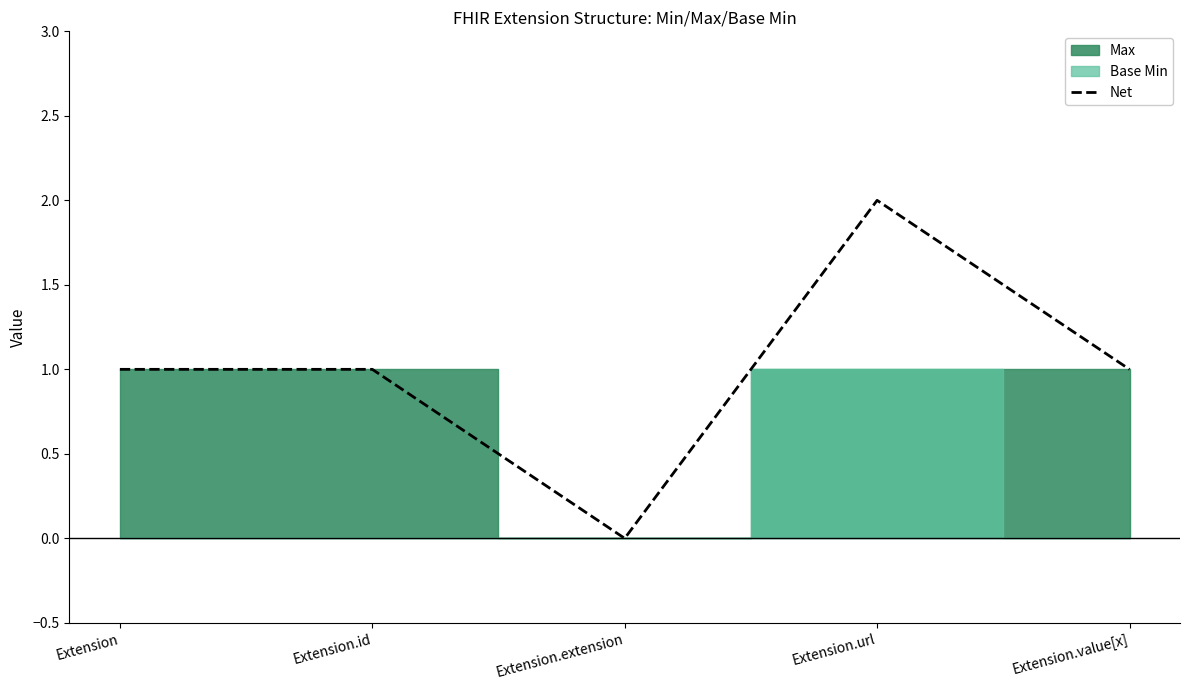

What value does the data have at Extension.id?

1